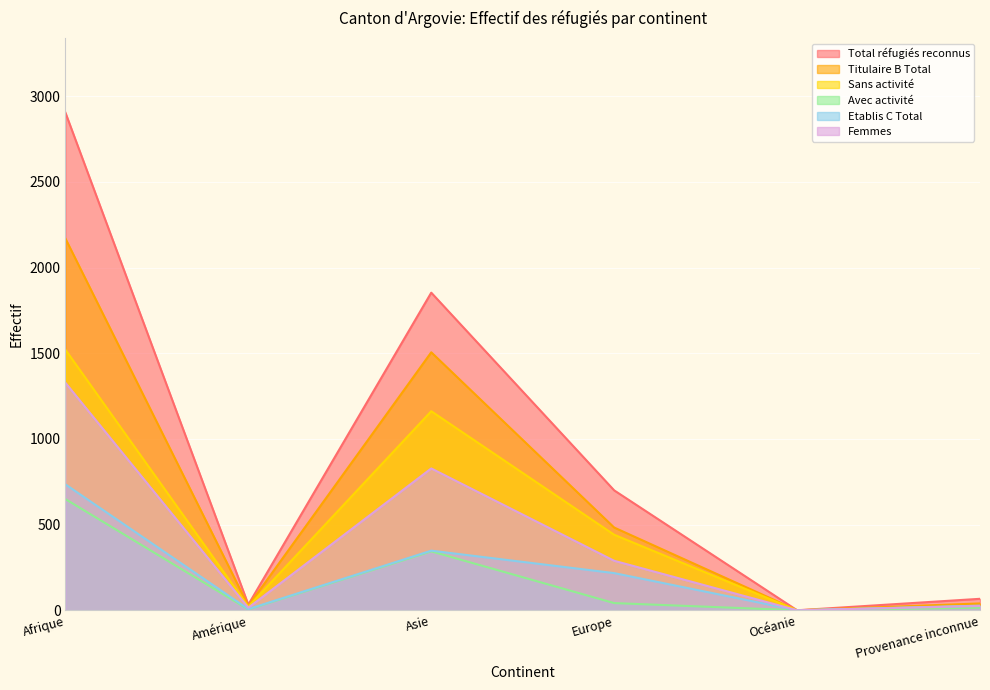

What is the difference between the Avec activité values at Provenance inconnue and Océanie?

15